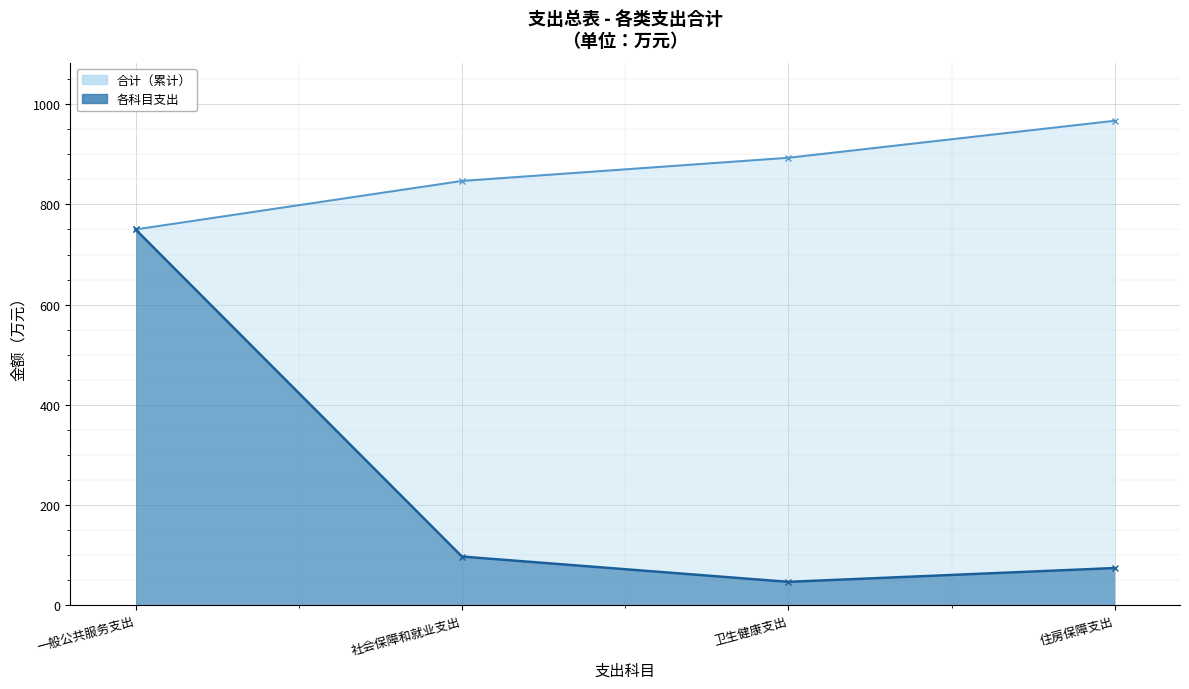

What is the value of the 合计（累计）_line point at the 2nd from the left?

846.9